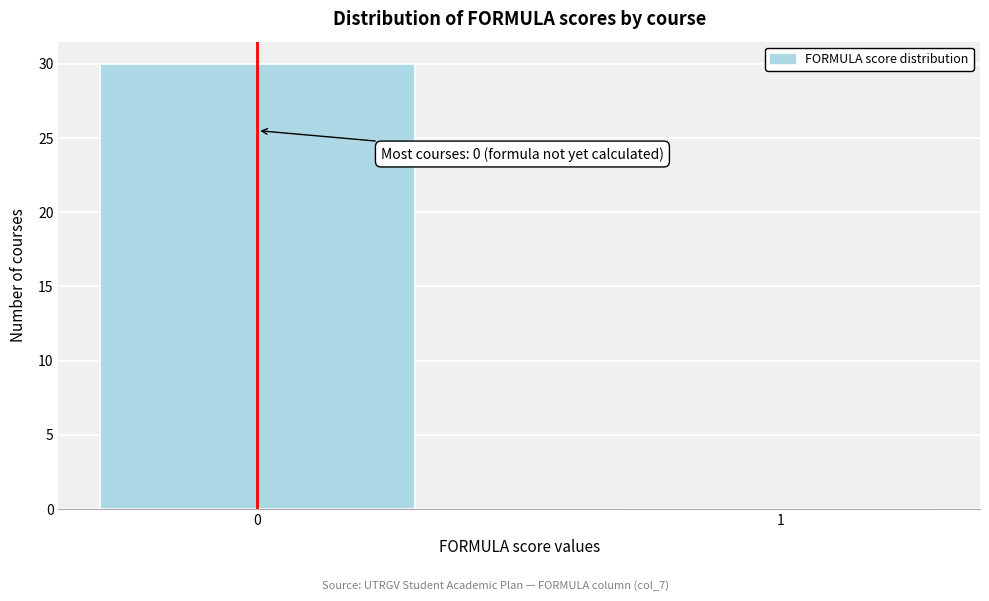

Reading left to right, extract all data points from this chart.

0=30	1=0